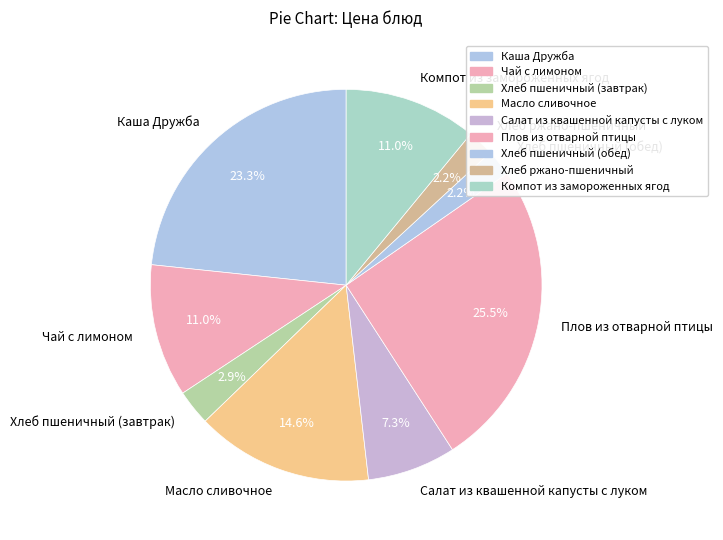

Does Салат из квашенной капусты с луком represent more than half of the total?

No